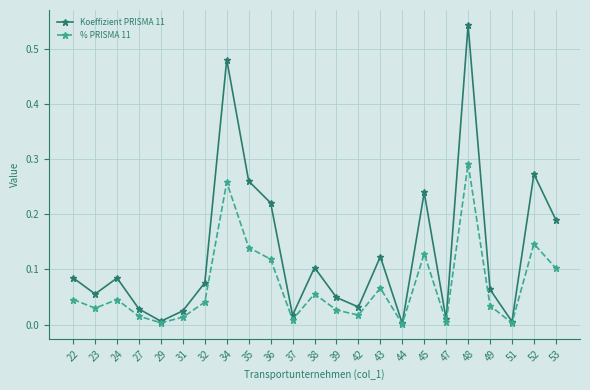

Which label corresponds to the largest value in the chart?

48